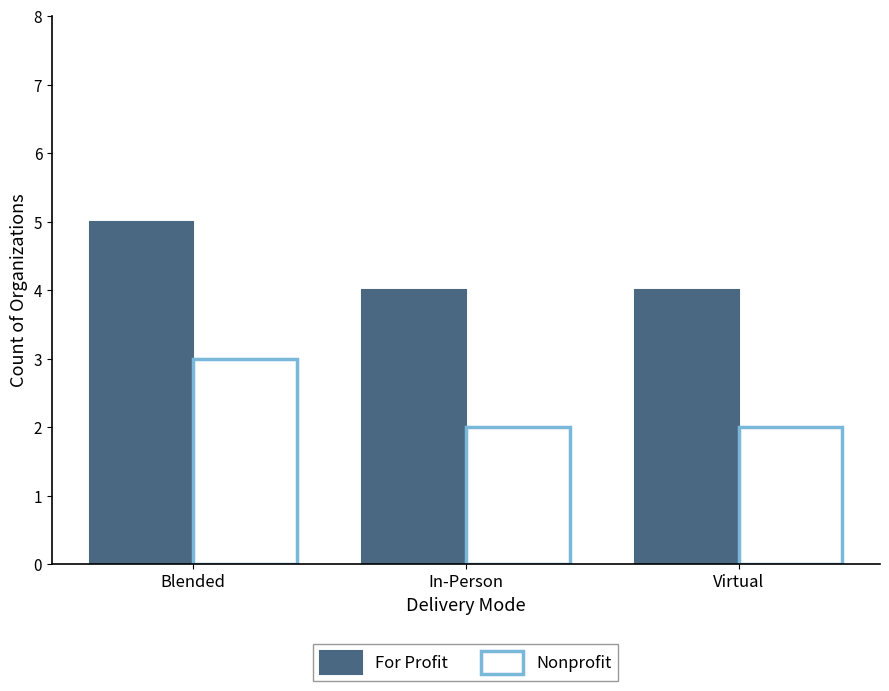

What is the total value across all series at Virtual?

6